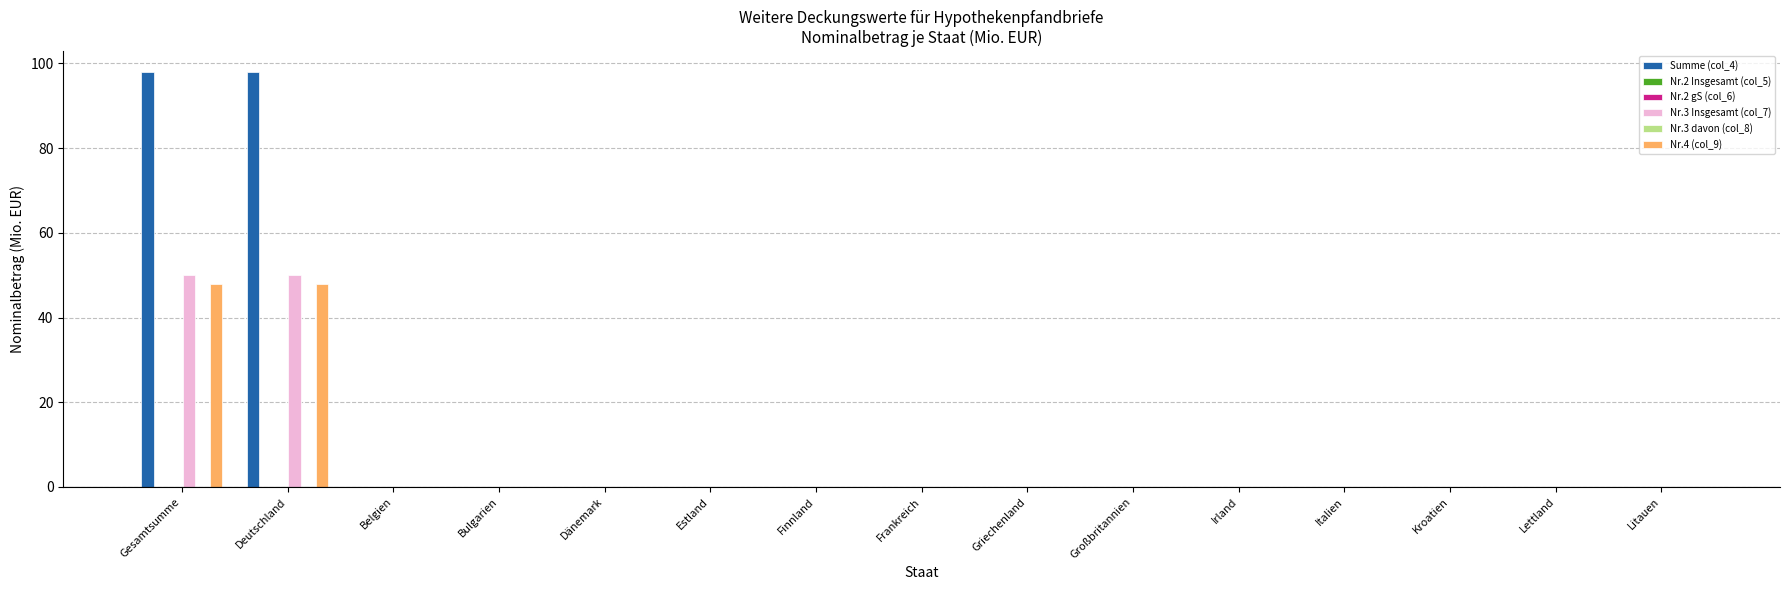

How many data points does each series have?

15